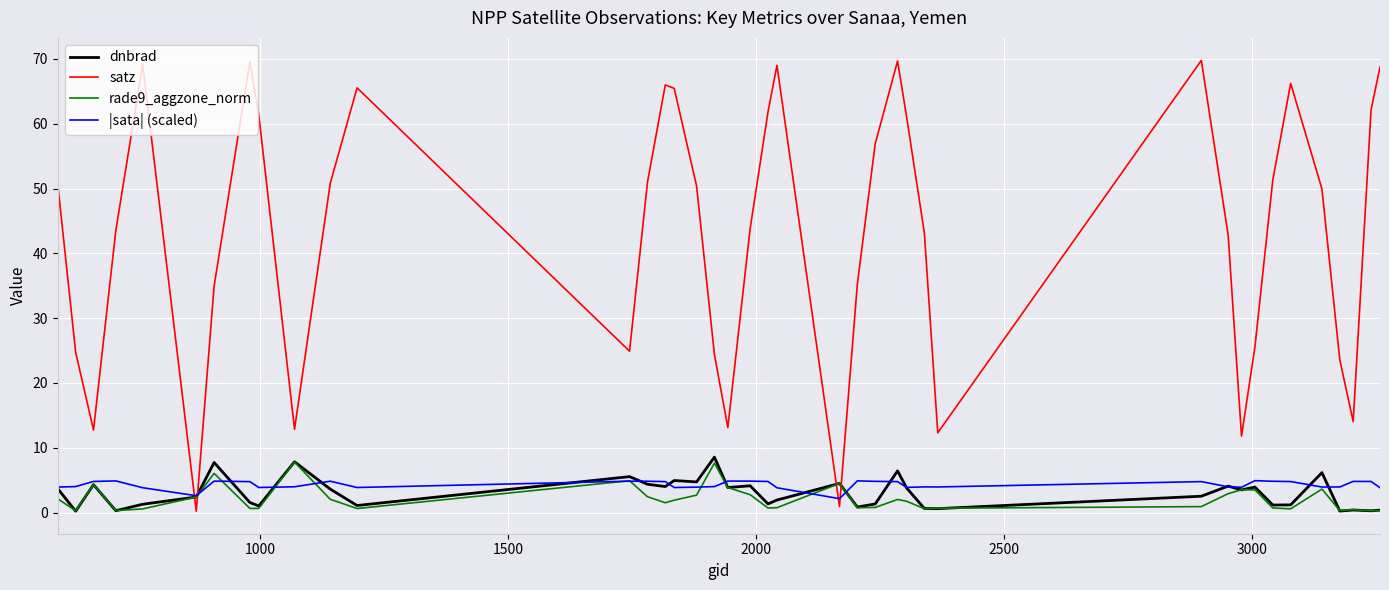

Which series has the widest spread of values?

satz